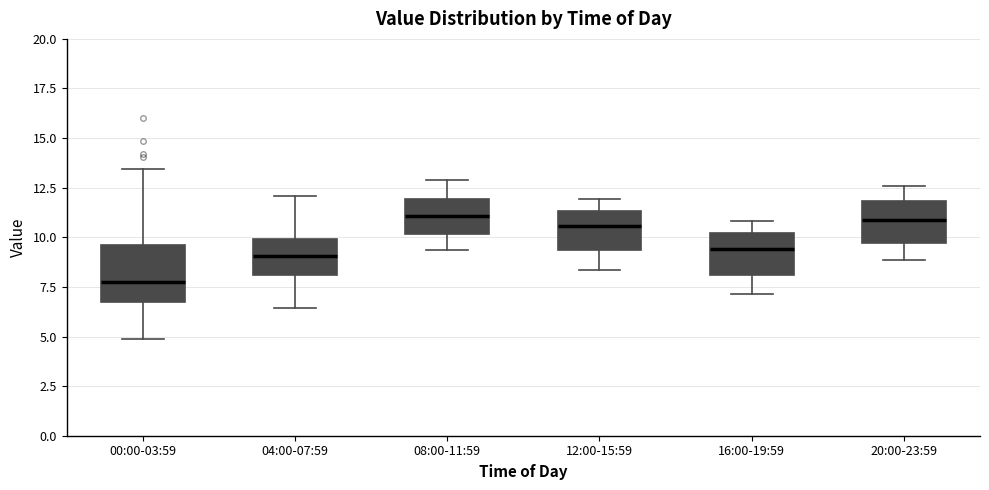

Which box has the lowest median line?

00:00-03:59